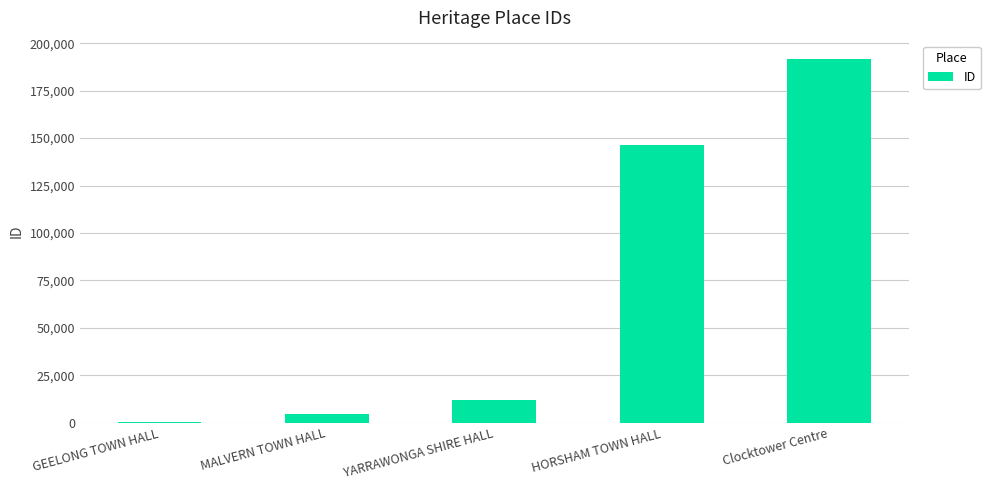

The value at HORSHAM TOWN HALL is 246507. True or false?

False